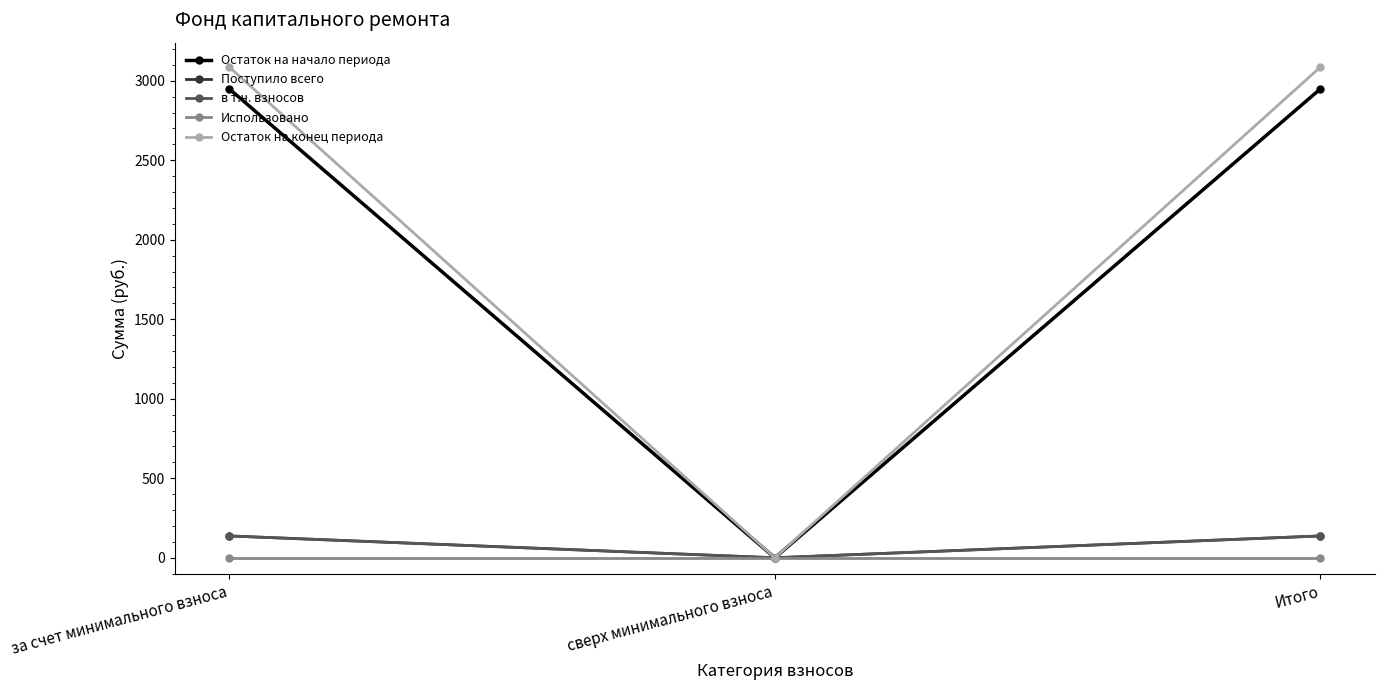

Which series has the largest range (max minus min)?

Остаток на конец периода